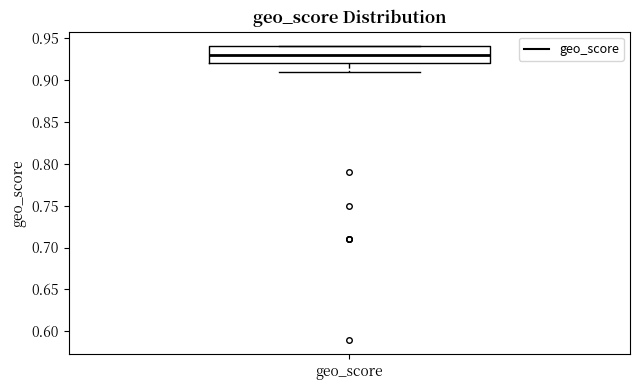

Transcribe this box plot: give where the median line is, the range the box spans, and where the two whiskers end, as read against the y-axis. The values are not printed on the chart, so give them approximately, as read against the axis.

median 0.93, box 0.92 to 0.94, whiskers 0.91 to 0.94